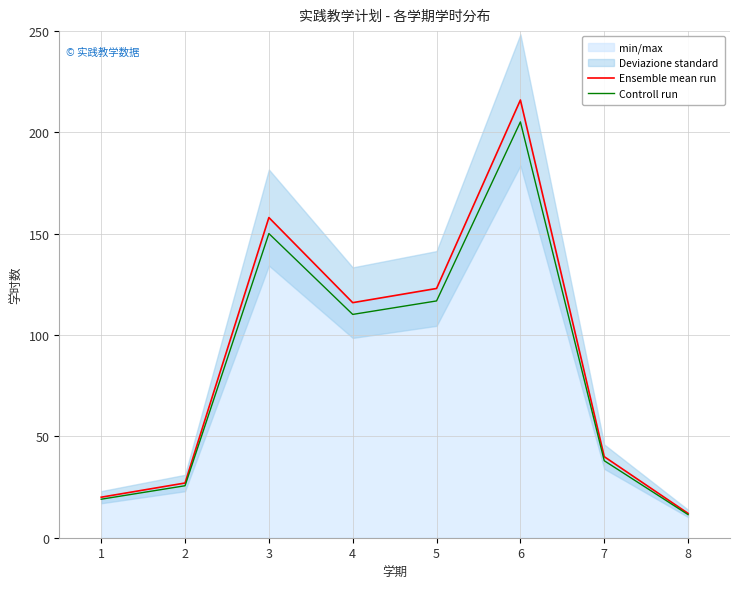

Reading right to left, what are all the values shown in this chart?

Ensemble mean run: 8=12.0	7=40.0	6=216.0	5=123.0	4=116.0	3=158.0	2=27.0	1=20.0
Controll run: 8=11.4	7=38.0	6=205.2	5=116.8	4=110.2	3=150.1	2=25.6	1=19.0